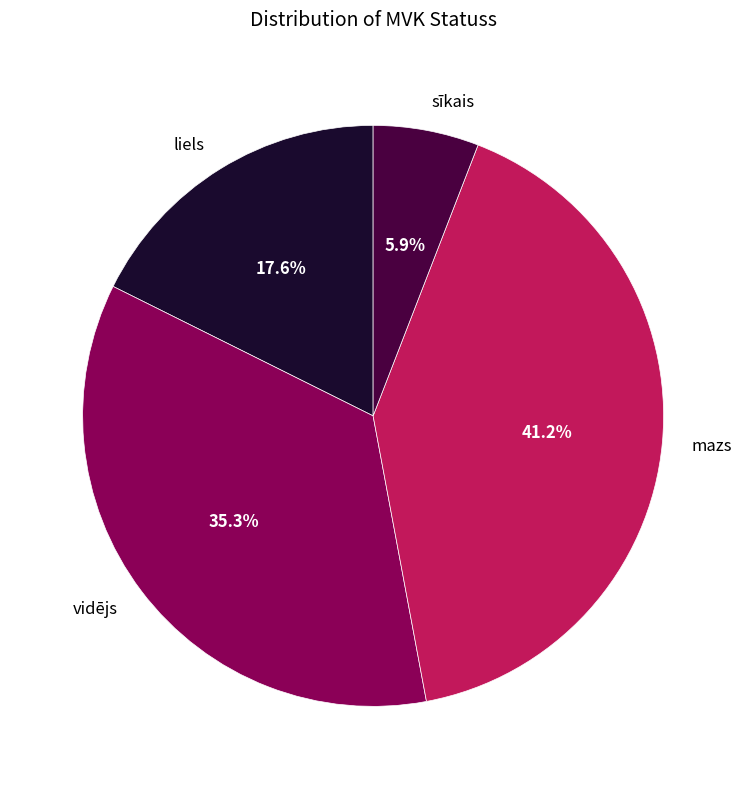

Which has a higher value, vidējs or sīkais?

vidējs